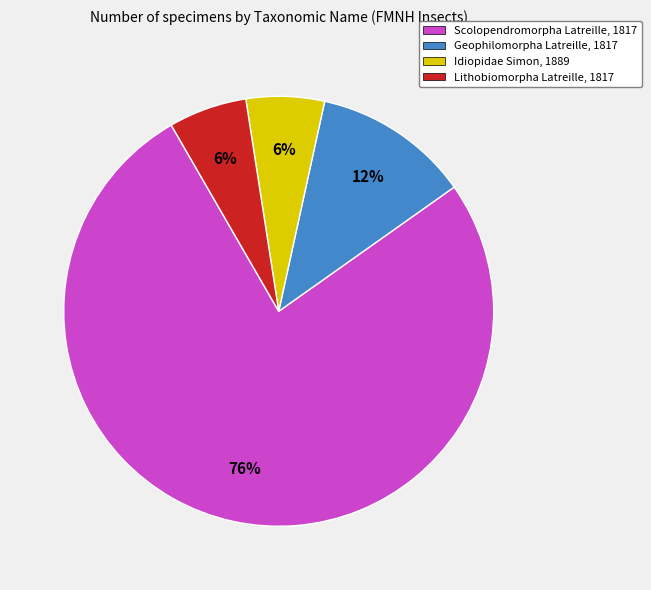

Is the sum of Lithobiomorpha Latreille, 1817 and Geophilomorpha Latreille, 1817 greater than half?

No